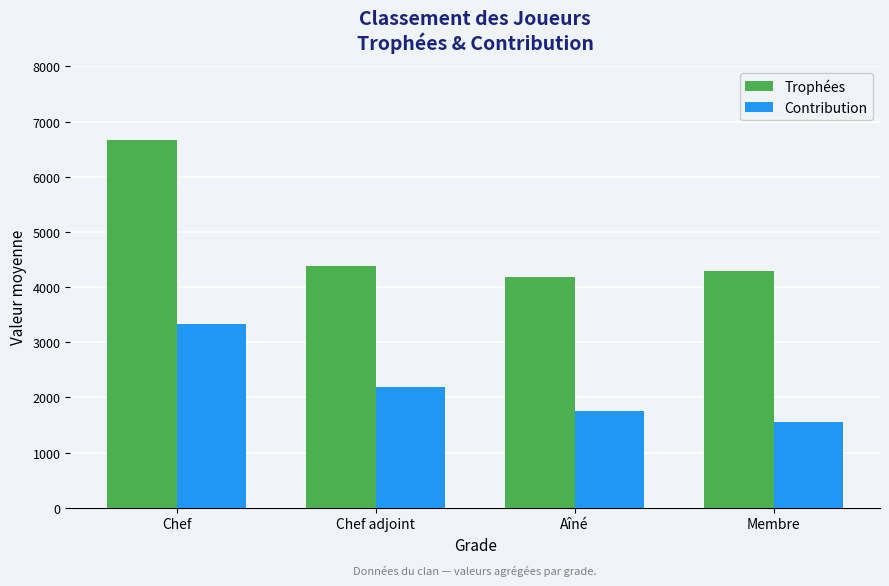

What is the approximate value of Trophées at Aîné?

4178.7